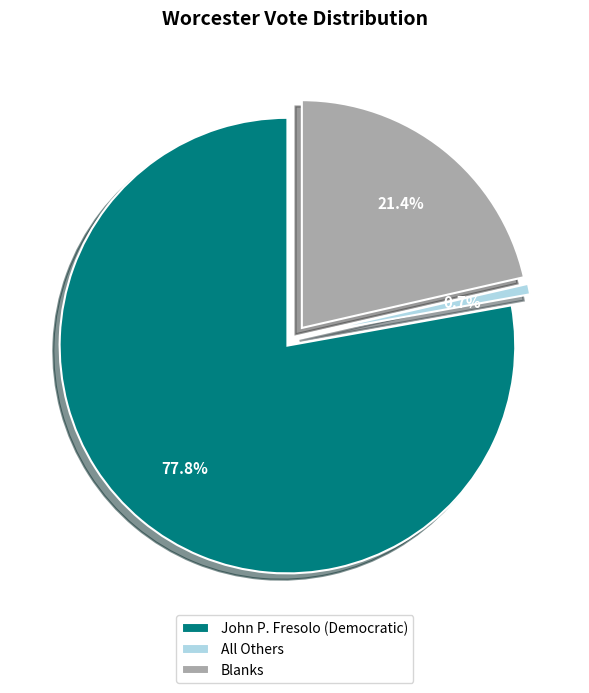

Is All Others the majority of the pie?

No